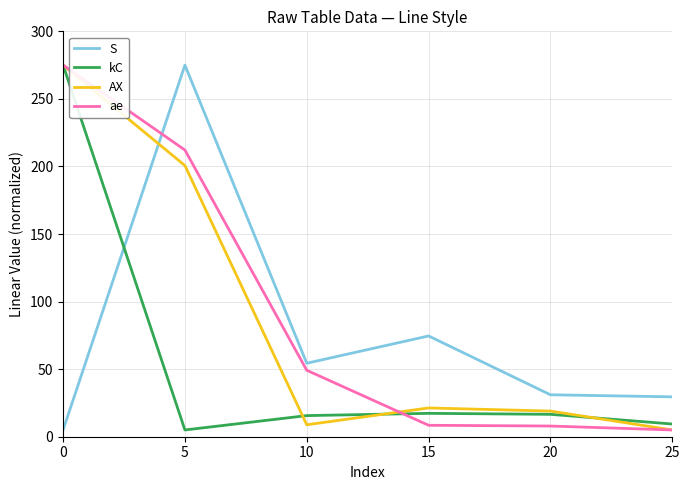

What is the difference between the maximum and minimum values in the kC series?

270.0